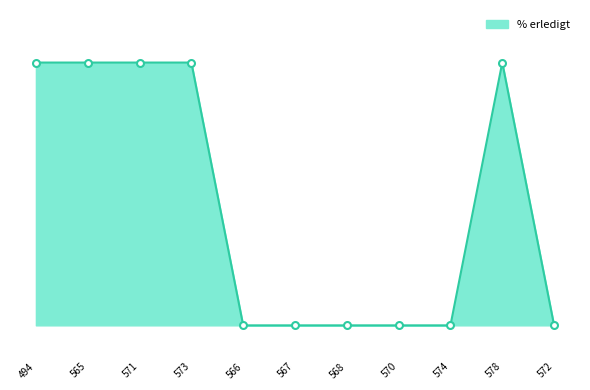

Does the chart have visible grid lines?

No